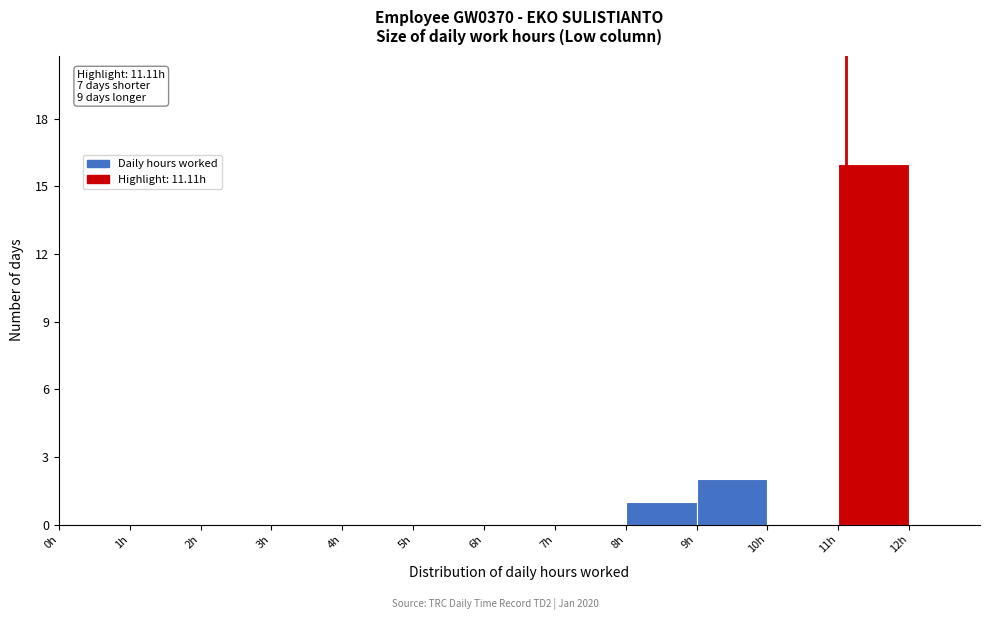

Which range on the x-axis has the tallest bar?

11 to 12